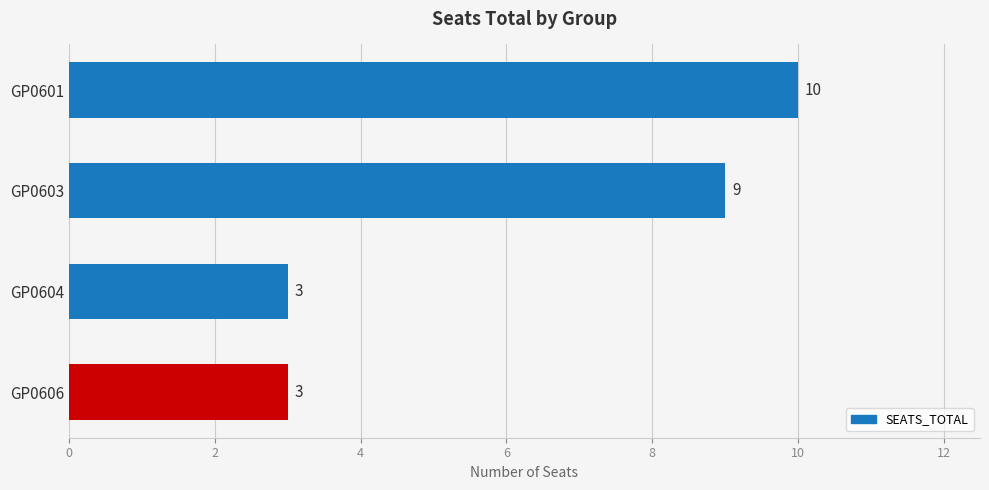

How many values are between 3 and 10?

4